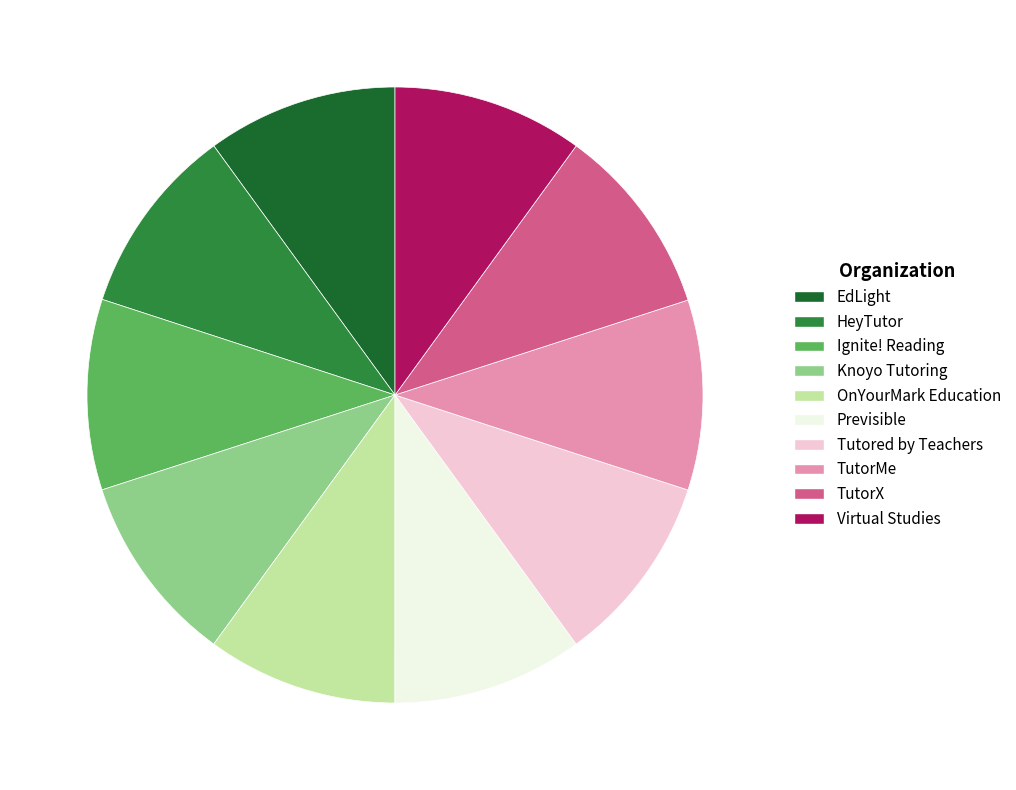

What is the ratio of the value at Virtual Studies to the value at Knoyo Tutoring?

1.0